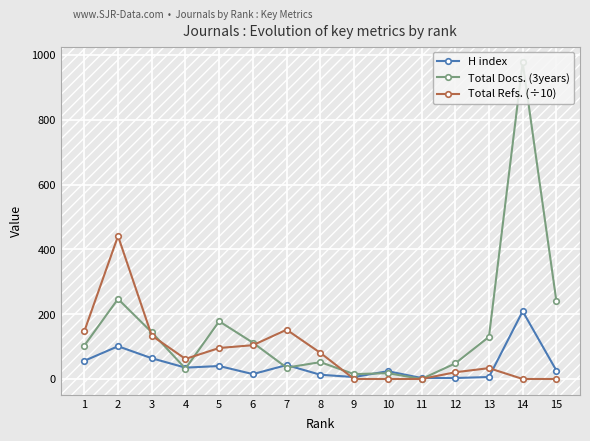

At how many categories does at least one series exceed 98?

9